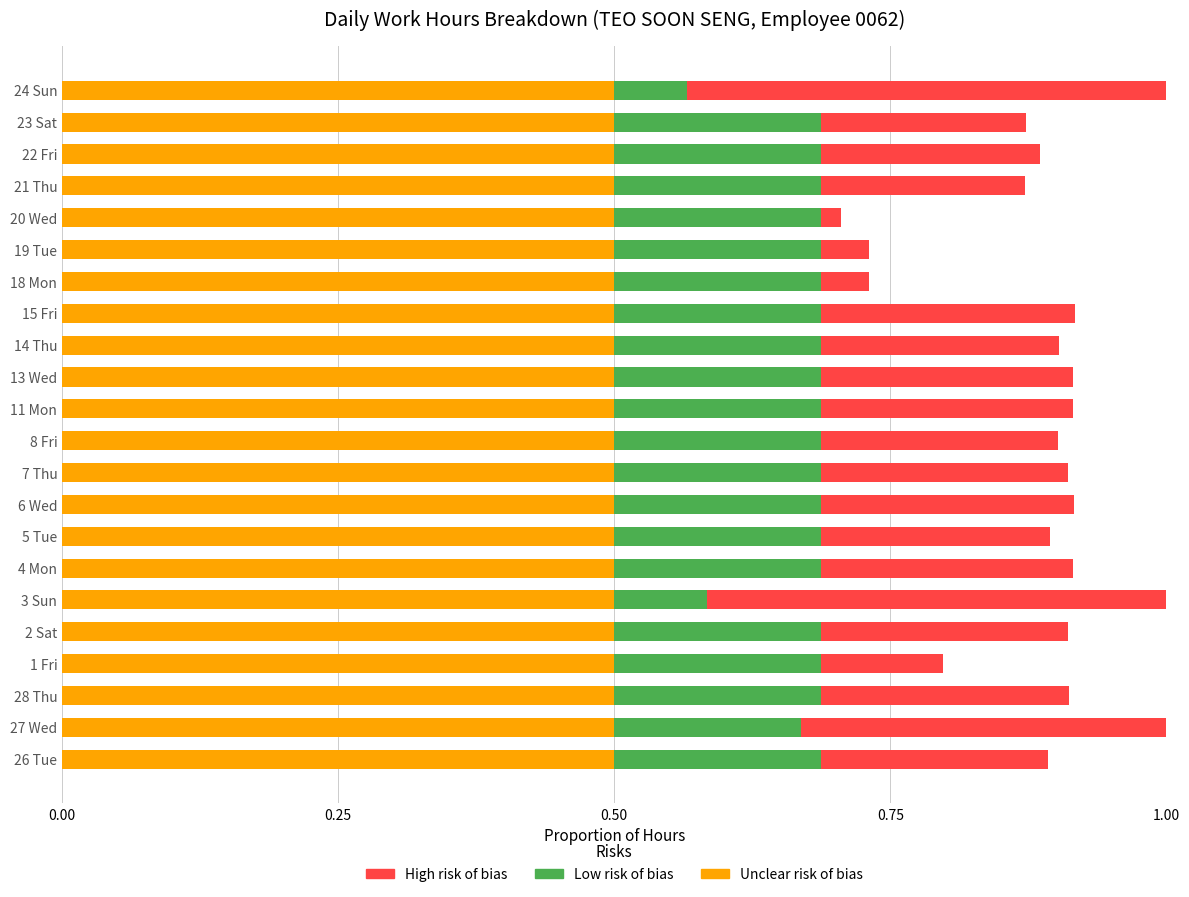

What is the lowest value of the Unclear risk of bias series?

0.5